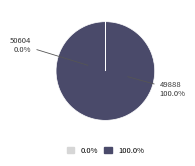

To the nearest percent, what is the difference between the largest and smallest slice percentages?

100%